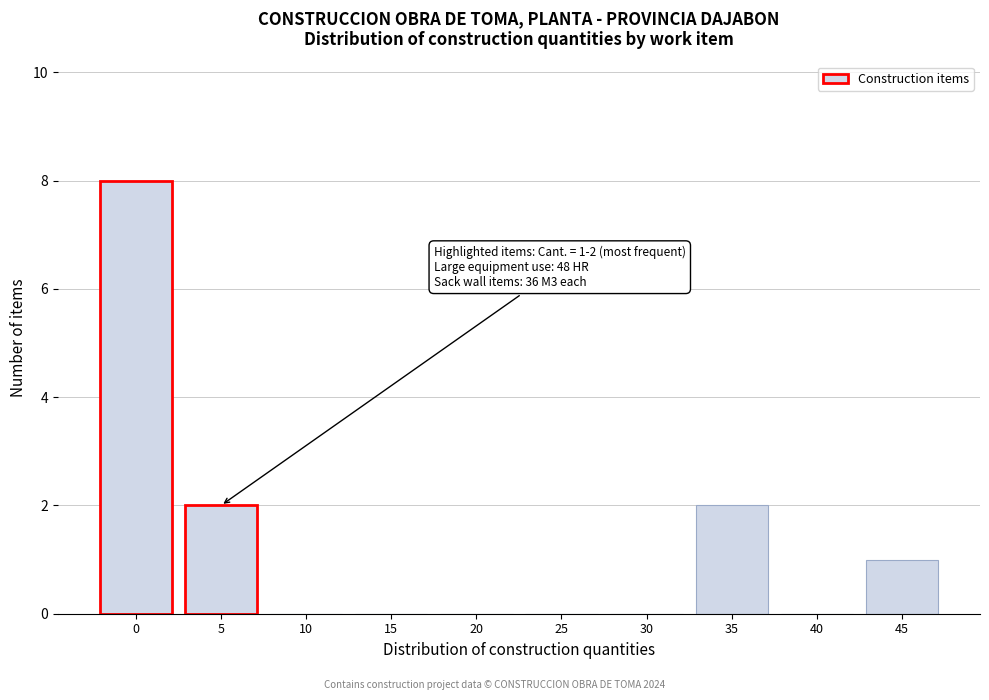

Reading right to left, transcribe all the data shown in this chart.

45=1	40=0	35=2	30=0	25=0	20=0	15=0	10=0	5=2	0=8